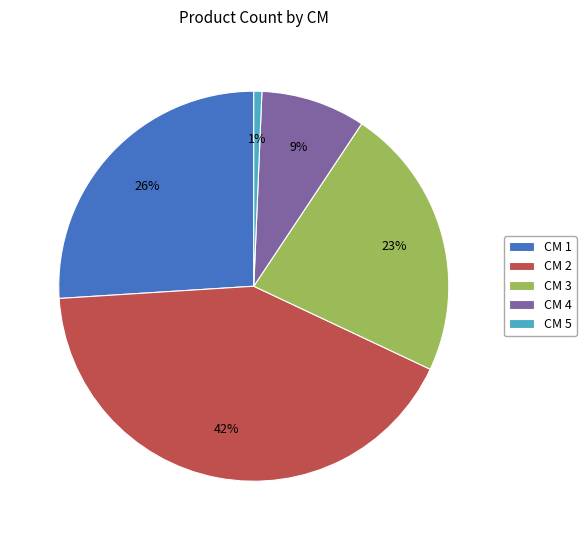

Do CM 1 and CM 5 together represent more than half of the pie?

No